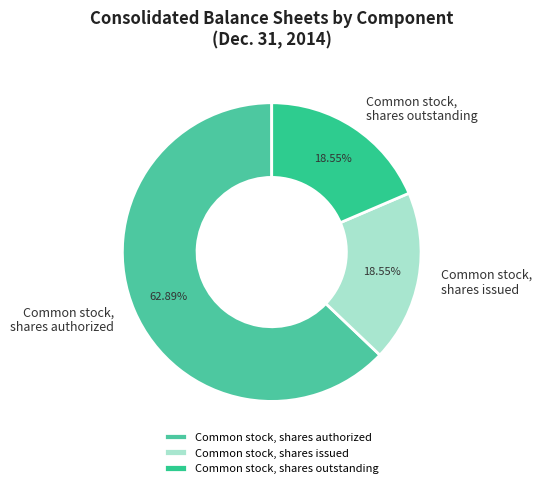

What is the ratio of the value at Common stock, shares authorized to the value at Common stock, shares issued?

3.4